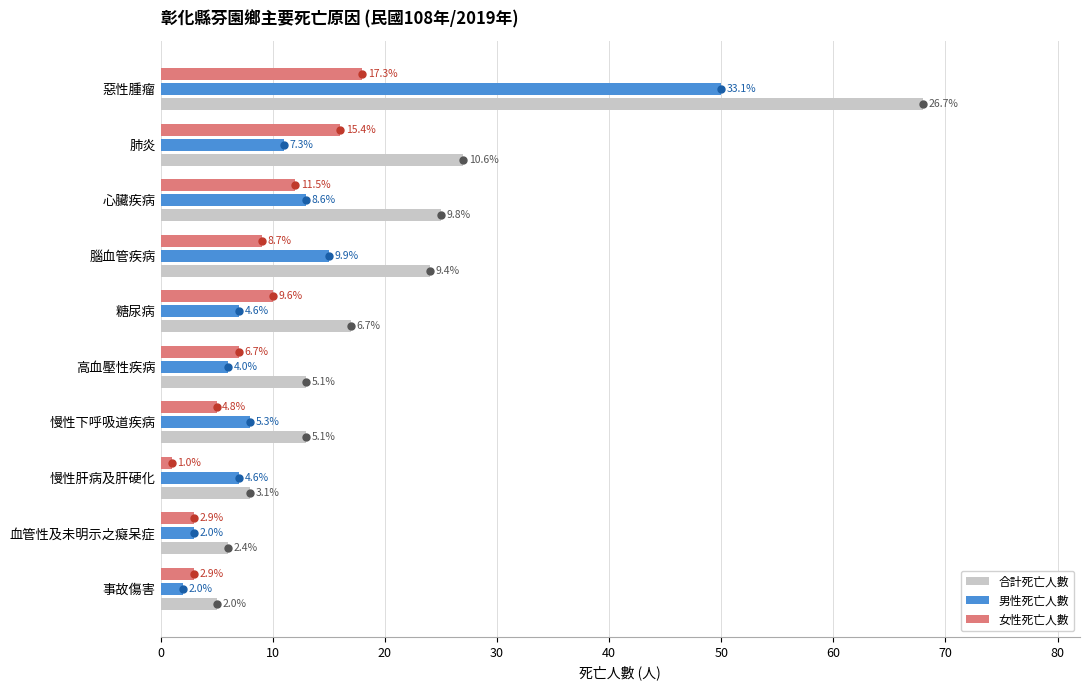

What is the average value of the 男性死亡人數 series?

12